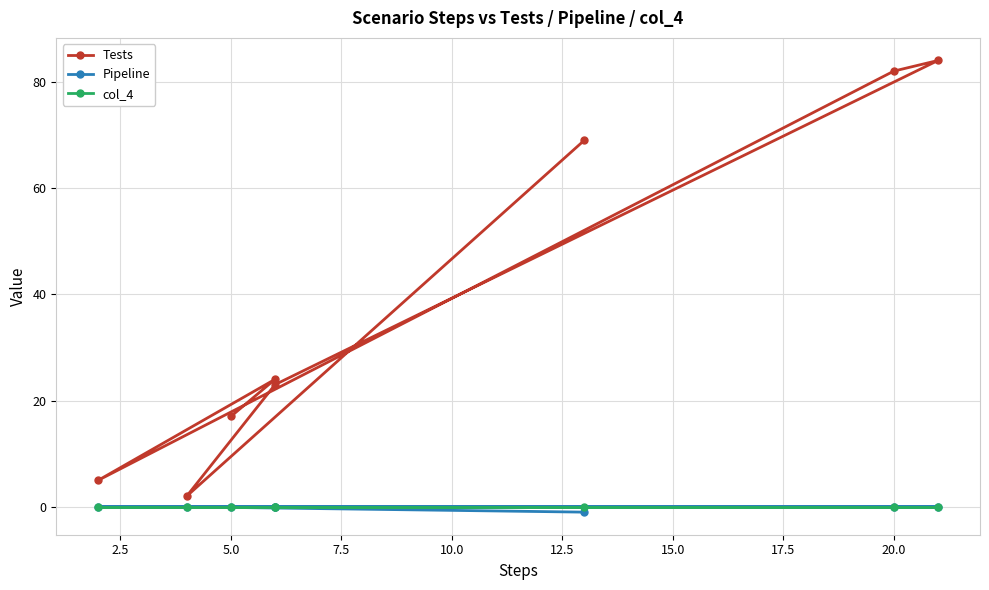

True or false: Tests and Pipeline cross at least once.

False